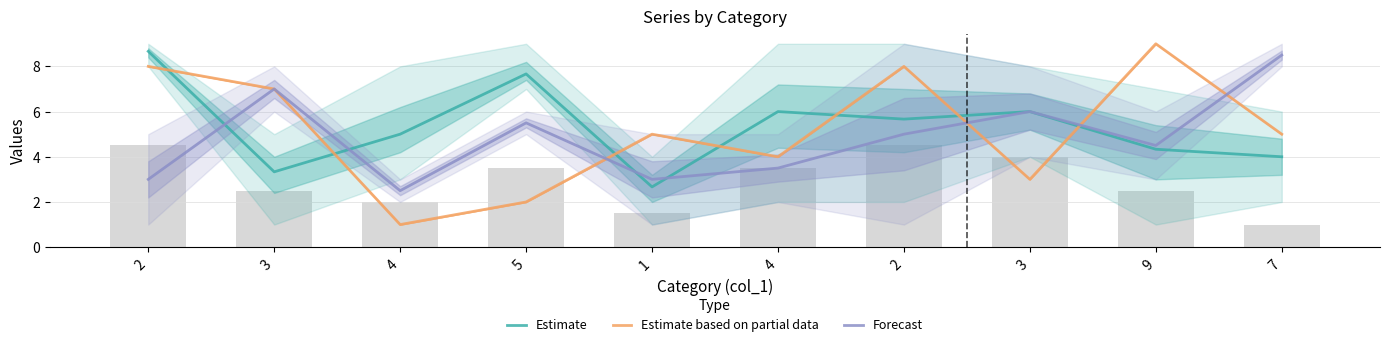

What is the average value of the Estimate based on partial data series?

5.2